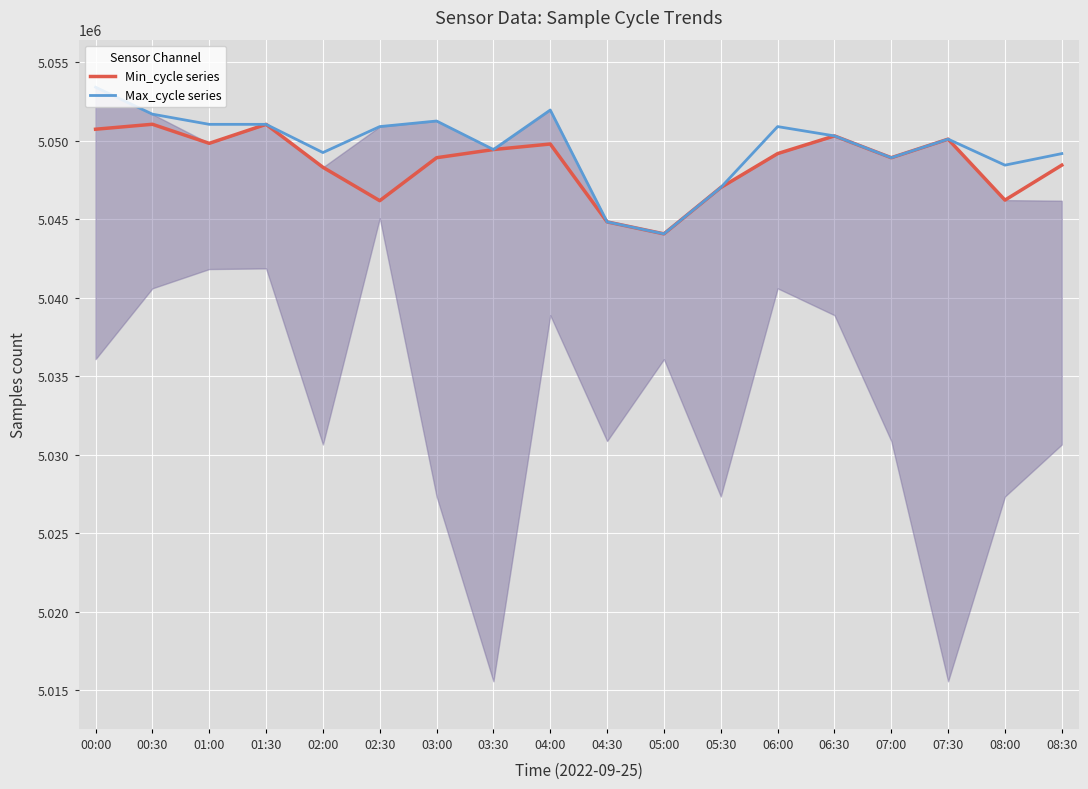

The value of Min_cycle series at 03:00 is 2805786. True or false?

False